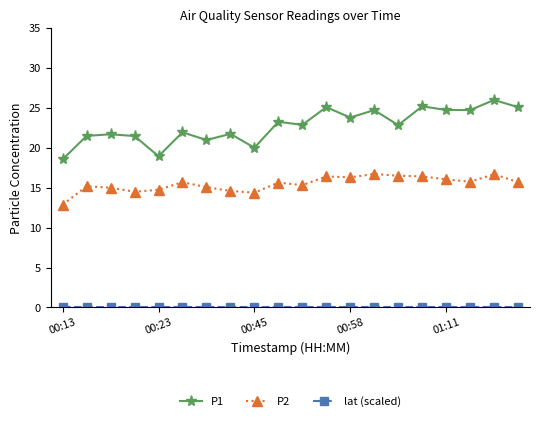

What is the average value of the P2 series?

15.5